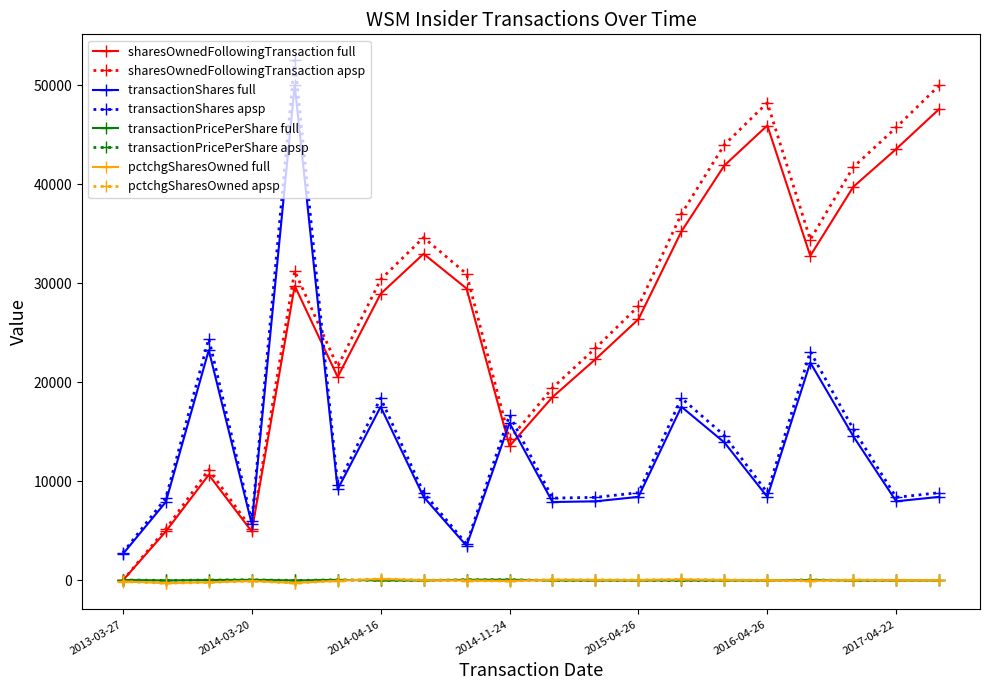

What is the value of the sharesOwnedFollowingTransaction apsp point at the 4th from the left?

5194.4